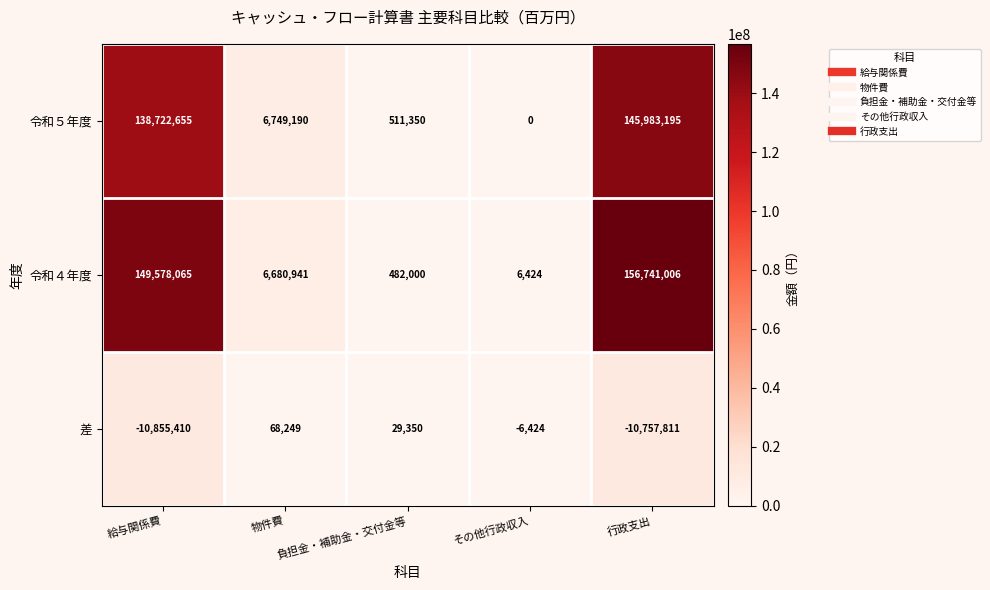

Which series has the largest range (max minus min)?

令和４年度